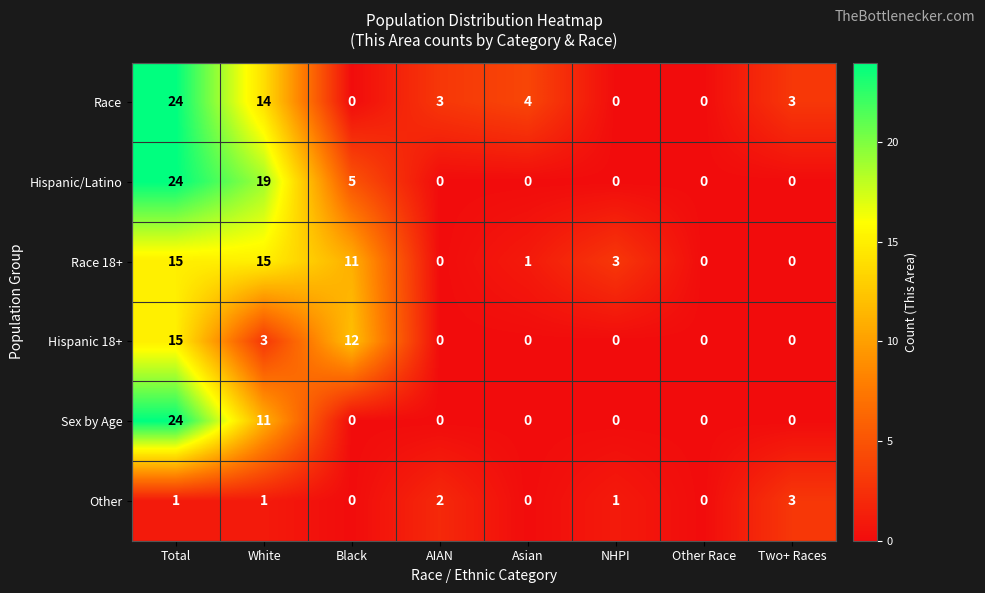

What is the maximum value for Other?

3